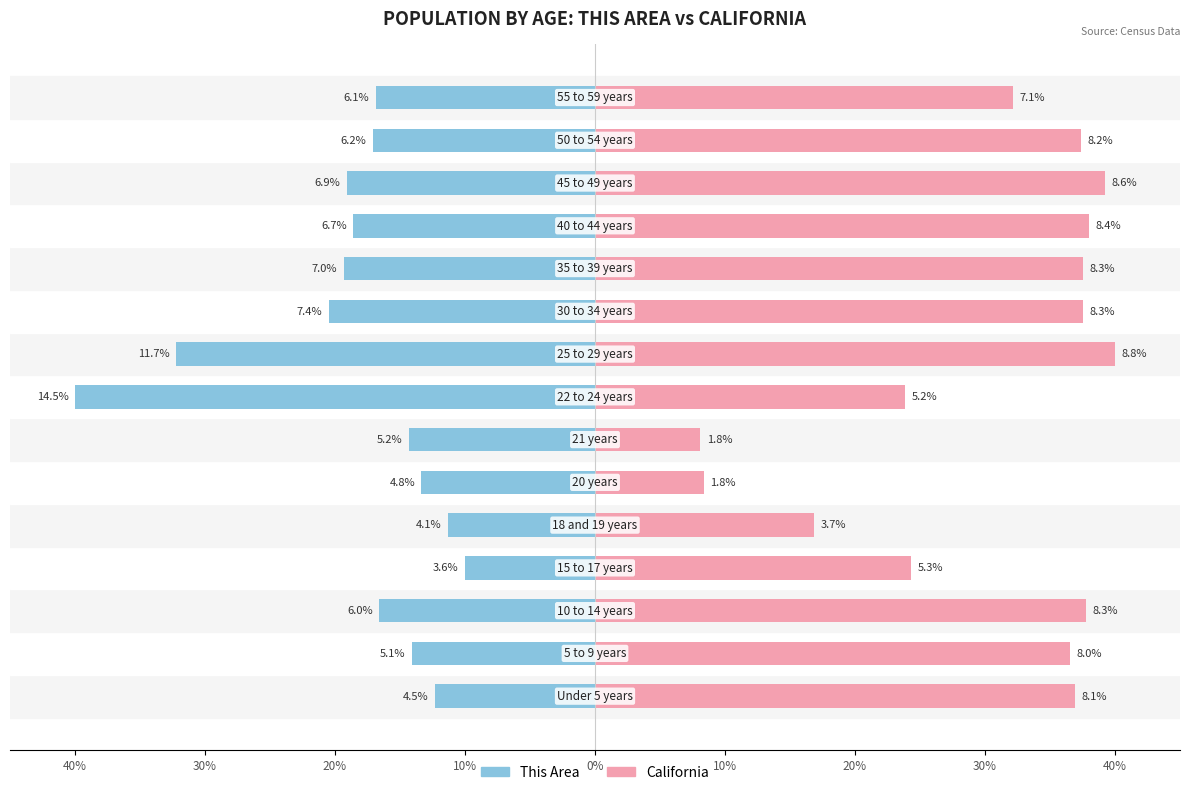

Rank the series by their average value, from highest to lowest.

California, This Area